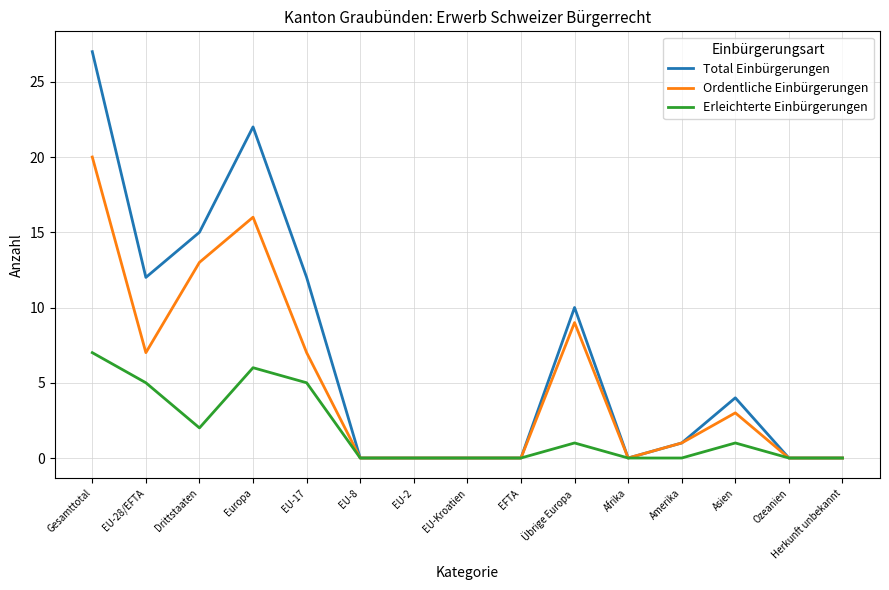

What is the difference between the maximum and minimum values in the Erleichterte Einbürgerungen series?

7